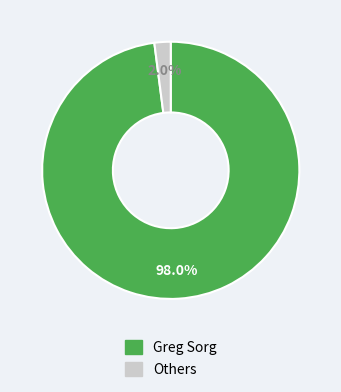

Is there any slice that represents more than half of the pie?

Yes